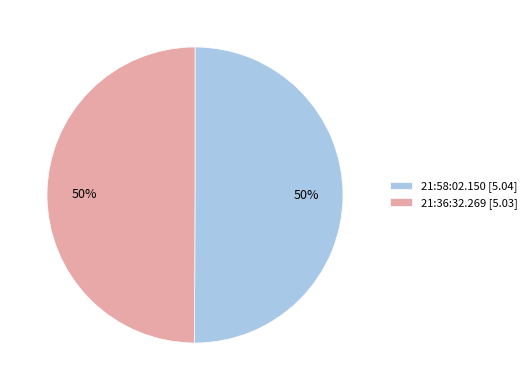

What is the ratio of the value at 21:36:32.269 [5.03] to the value at 21:58:02.150 [5.04]?

1.0